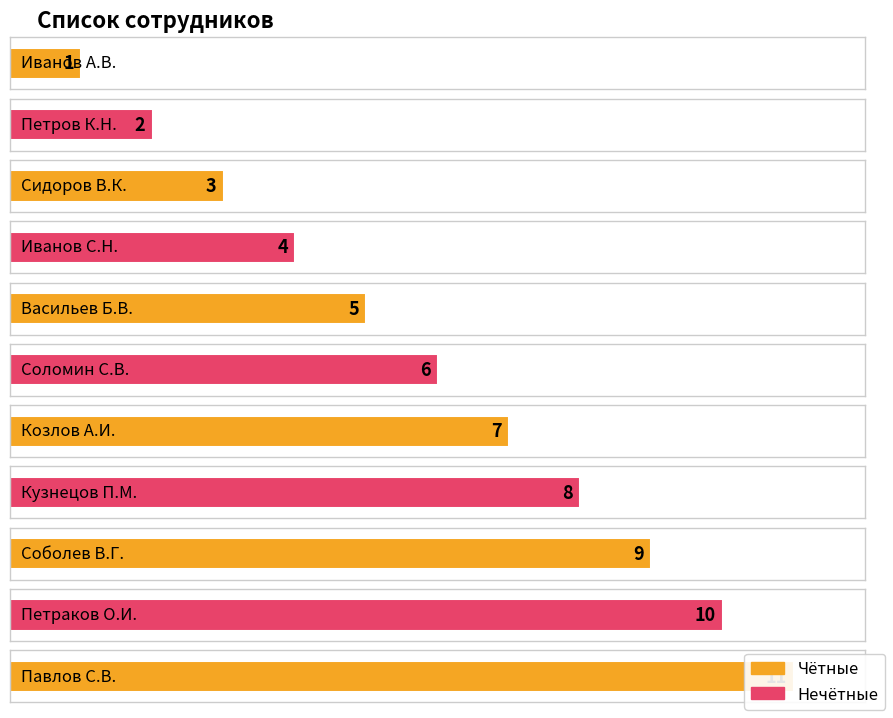

What is the difference between the second highest and minimum values?

9